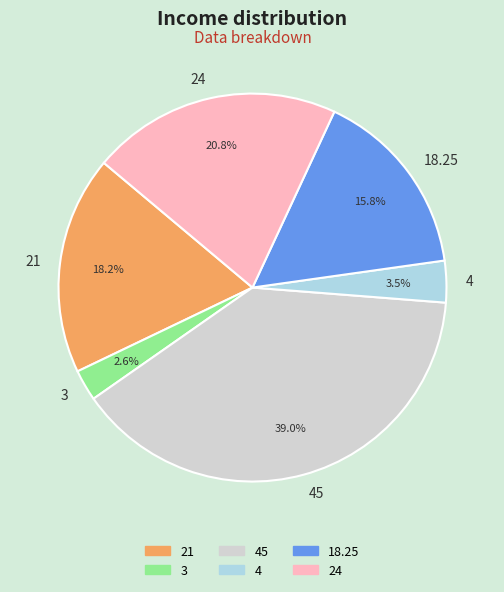

The 24 slice represents 21% of the pie. True or false?

True